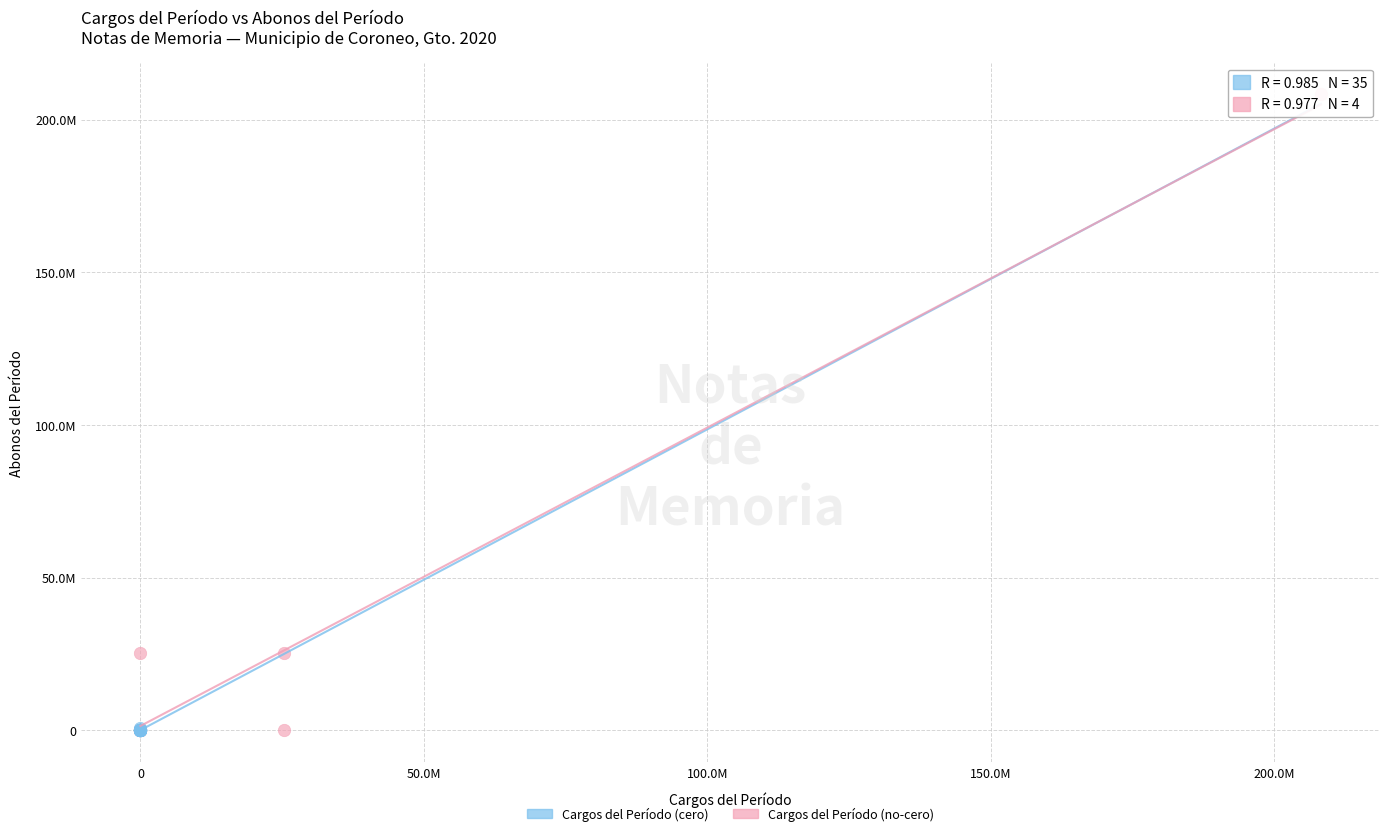

Which series has the largest Y range (max minus min)?

Cargos del Período (no‑cero)